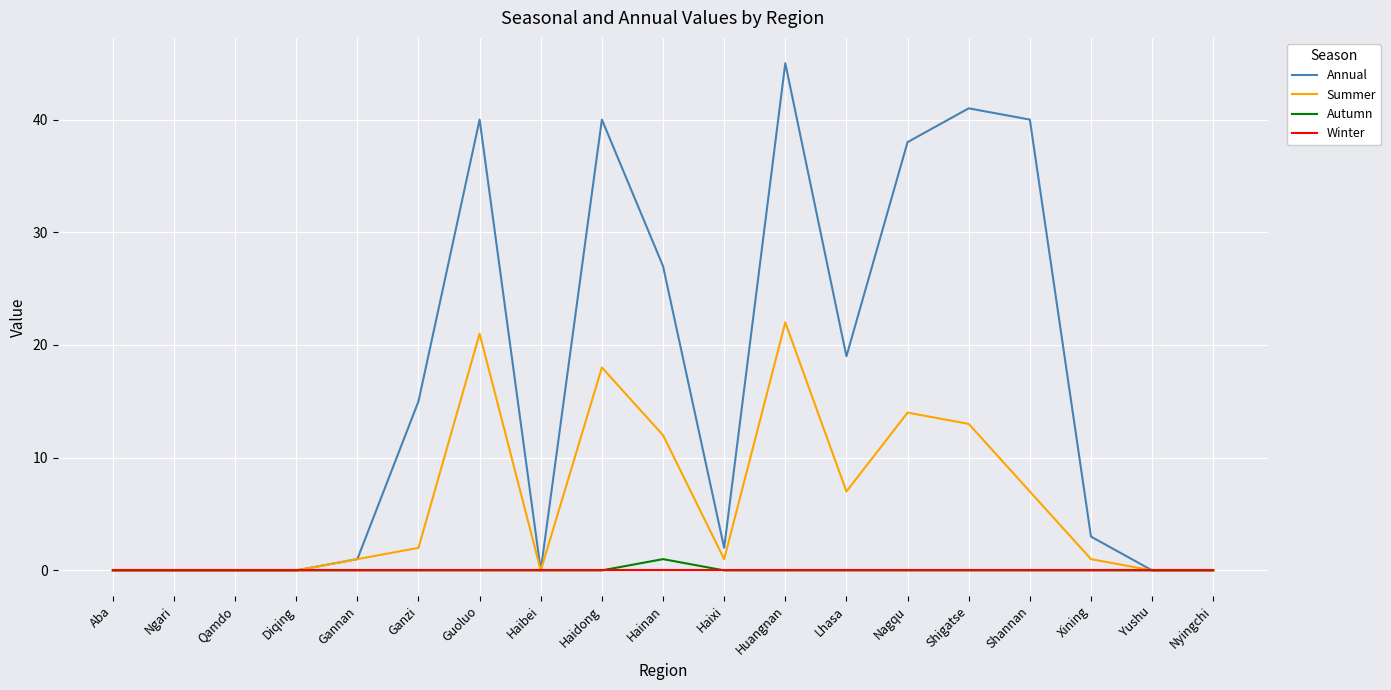

Where is Summer nearest to the value 11?

Hainan